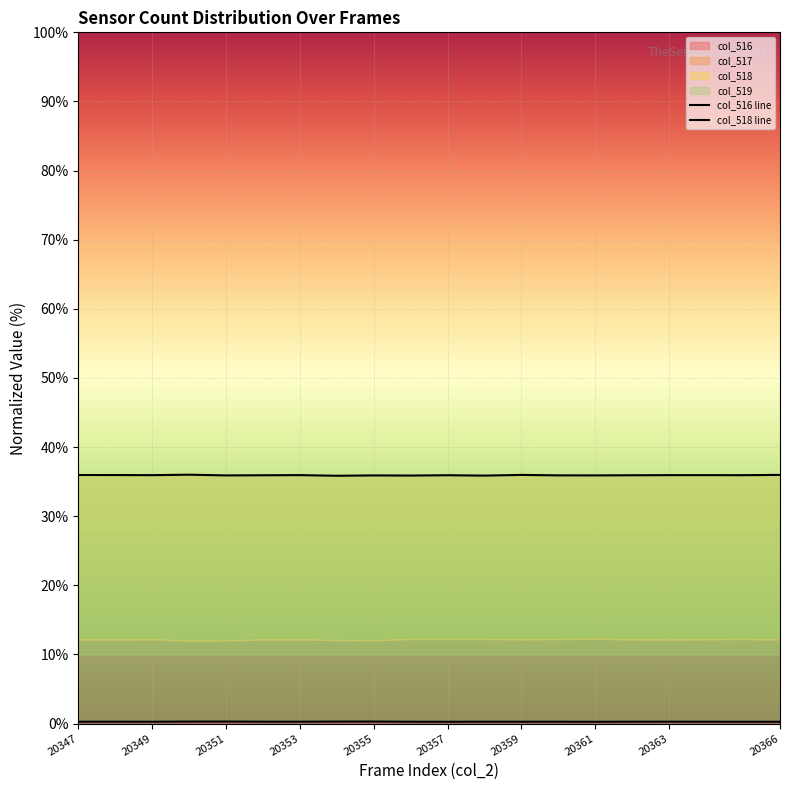

What is the difference between the maximum and second lowest values in the col_518 line series?

0.1